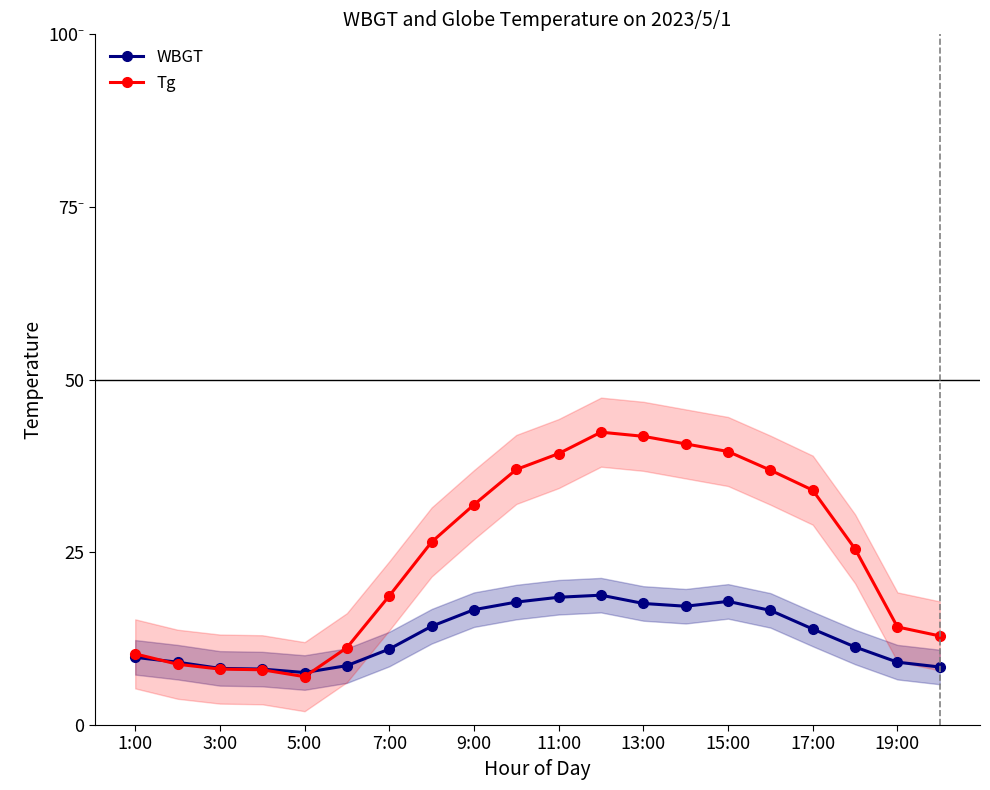

True or false: WBGT and Tg cross at least once.

True